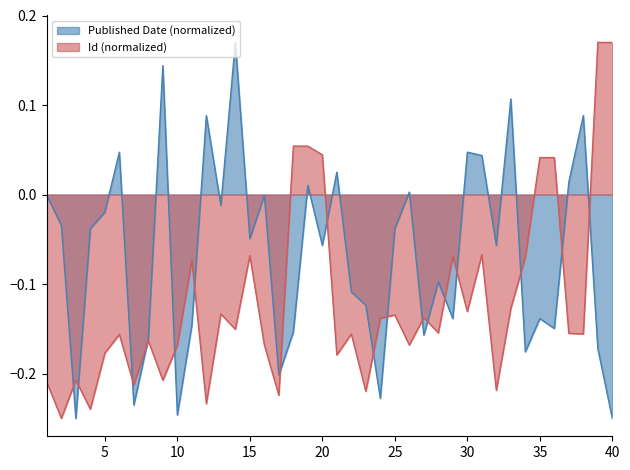

At 35, list the series in order from smallest to largest.

Published Date (normalized), Id (normalized)